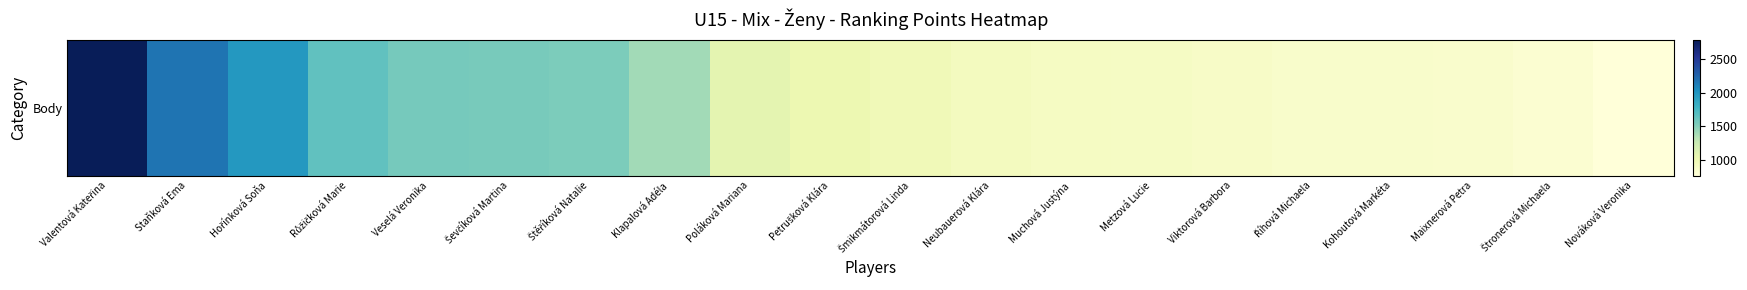

Reading right to left, transcribe all the data shown in this chart.

Nováková Veronika=769	Štronerová Michaela=822	Maixnerová Petra=848	Kohoutová Markéta=861	Říhová Michaela=862	Viktorová Barbora=880	Metzová Lucie=896	Muchová Justýna=905	Neubauerová Klára=933	Šmikmátorová Linda=976	Petrušková Klára=1021	Poláková Mariana=1078	Klapalová Adéla=1408	Štěříková Natalie=1536	Ševčíková Martina=1558	Veselá Veronika=1563	Růžičková Marie=1645	Hořínková Soňa=1983	Staňková Ema=2168	Valentová Kateřina=2789